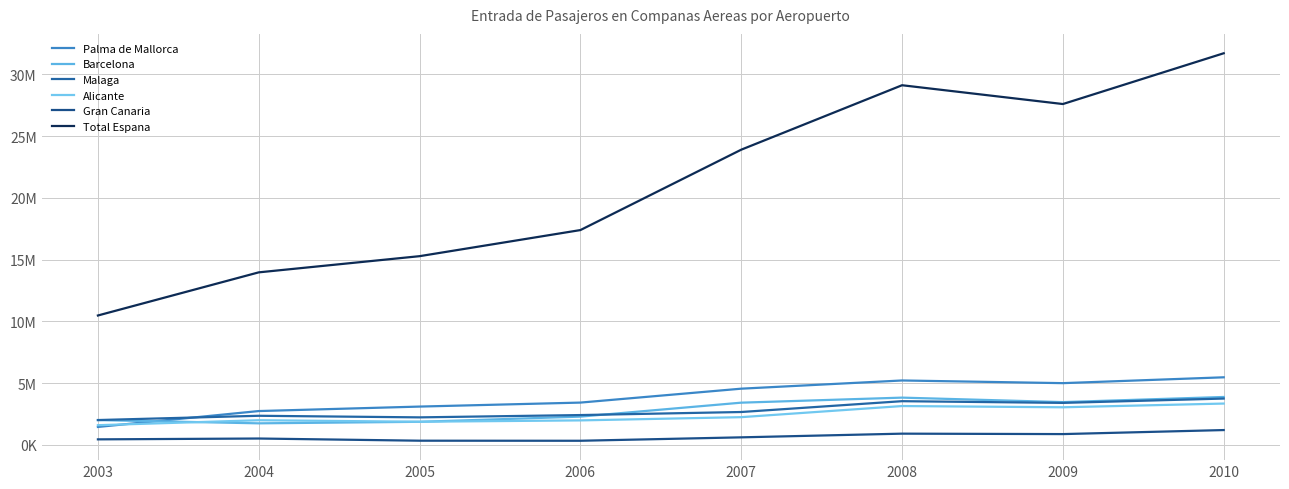

The value of Barcelona at 2004 is 1733232. True or false?

True